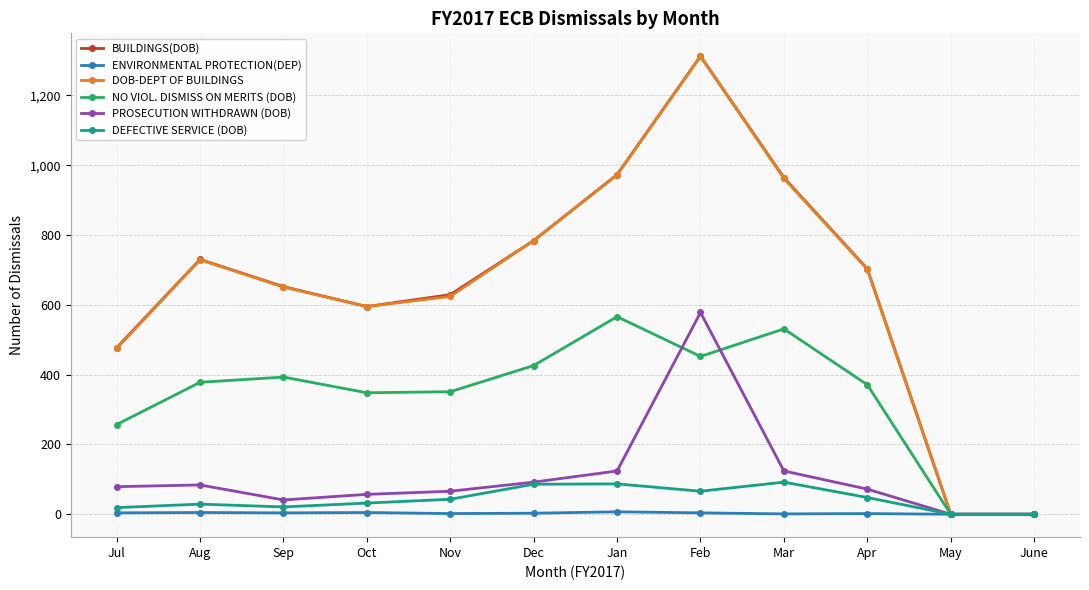

Which category has the highest value across all series?

Feb